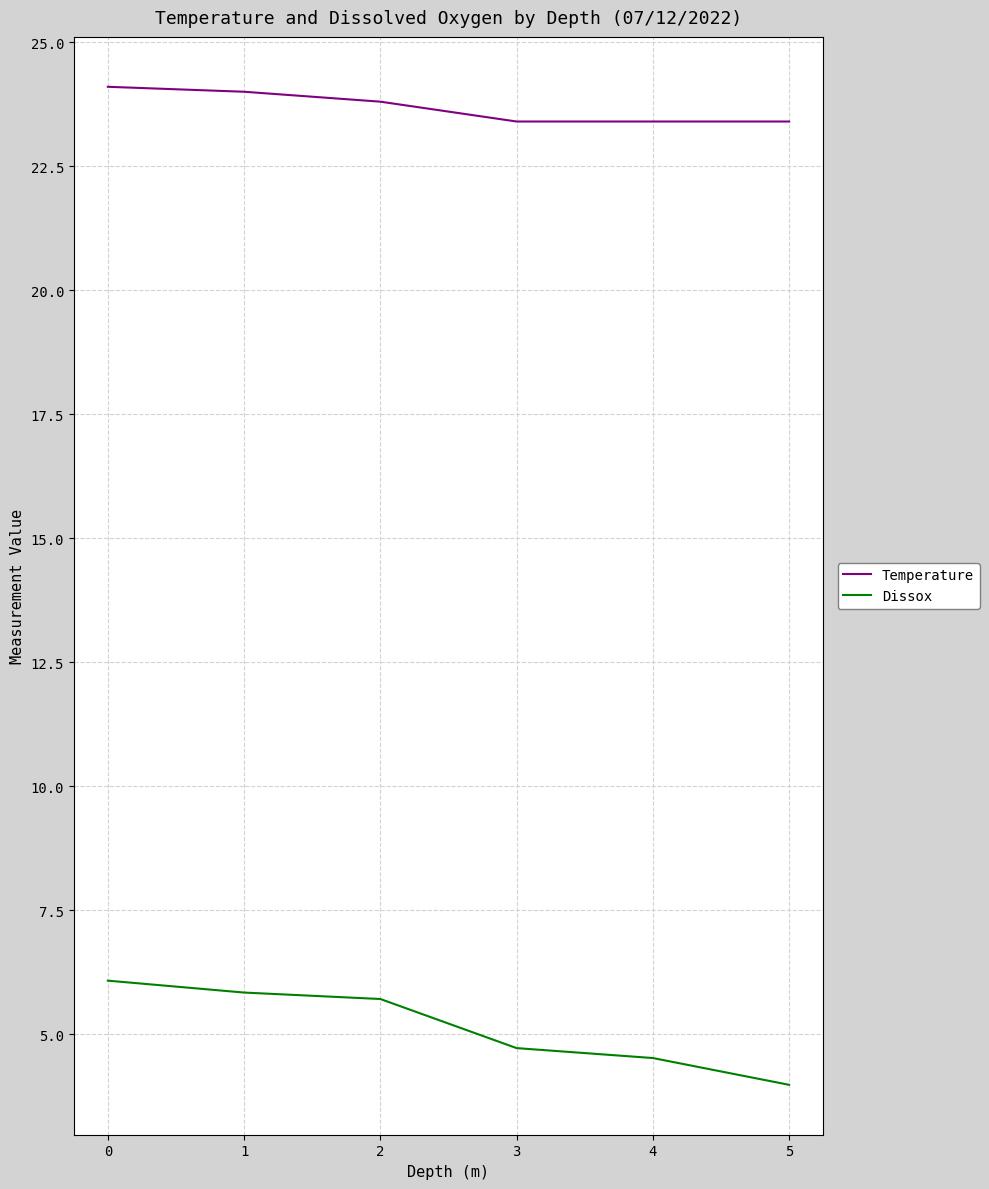

Which series changed the most between 2 and 3?

Dissox